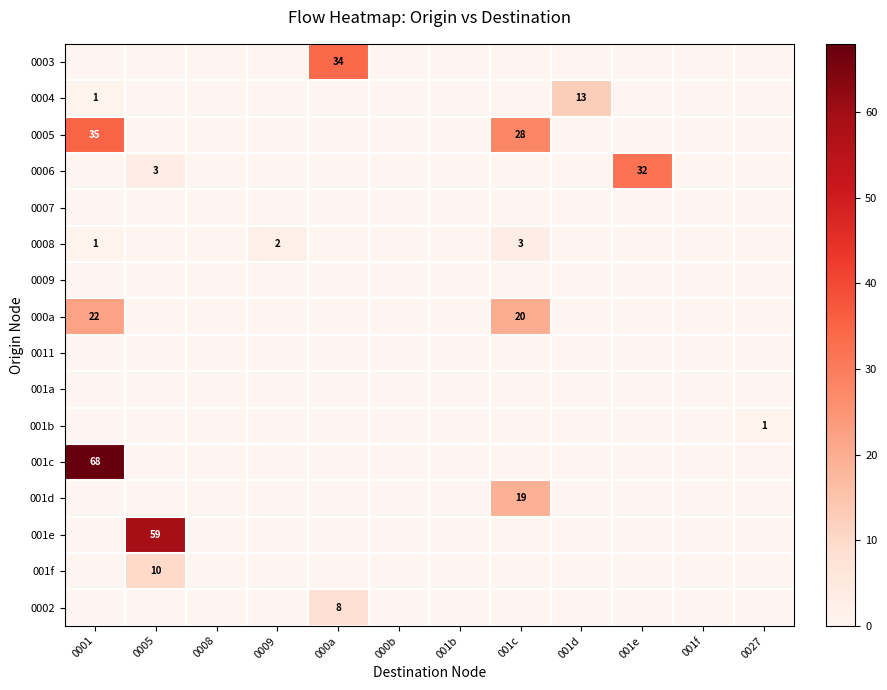

What is the sum of the 0004 values at 001d and 0001?

14